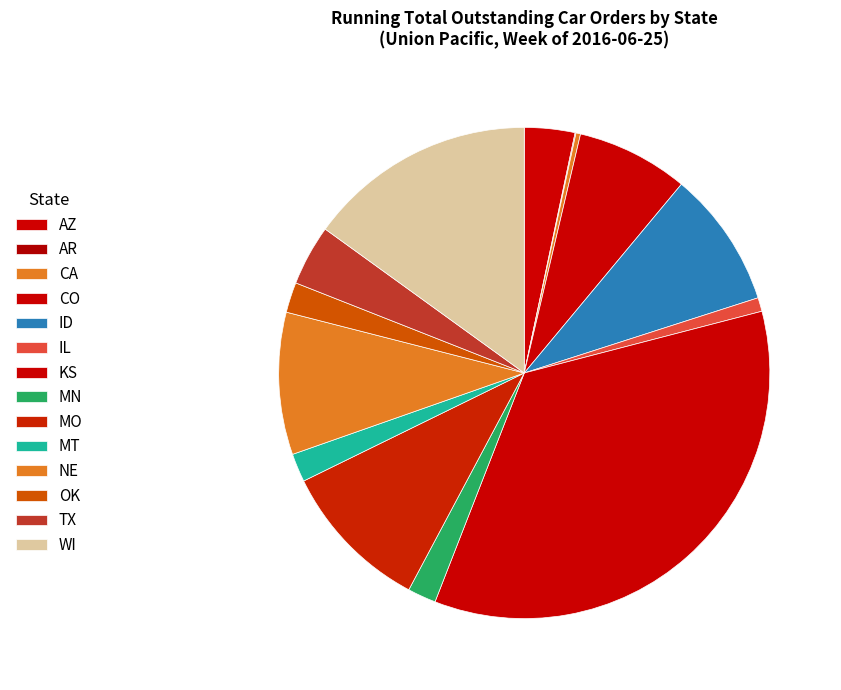

To the nearest percent, what is the difference between the largest and smallest slice percentages?

35%